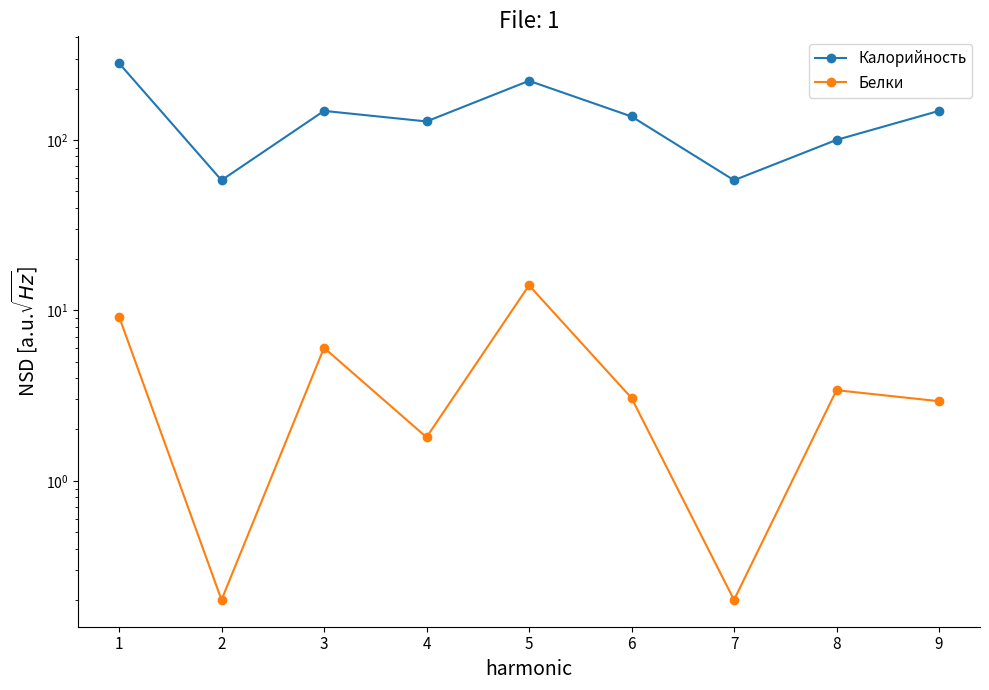

Reading left to right, transcribe all the data shown in this chart.

Калорийность: 1=282.0	2=58.0	3=148.0	4=128.3	5=222.2	6=137.2	7=58.0	8=100.0	9=148.0
Белки: 1=9.2	2=0.2	3=6.0	4=1.8	5=14.0	6=3.1	7=0.2	8=3.4	9=2.9